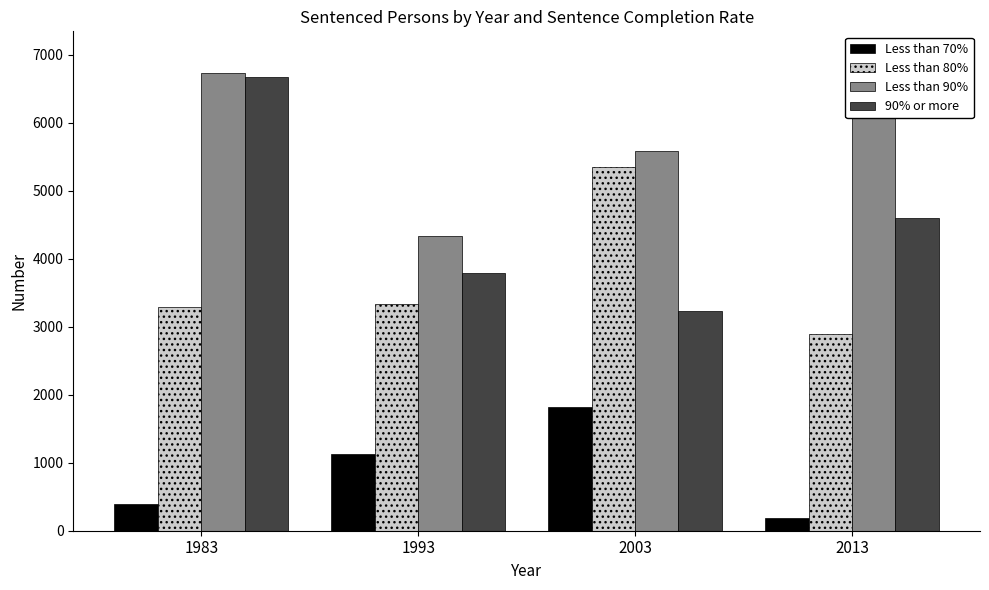

List the series in order of their peak value, highest first.

Less than 90%, 90% or more, Less than 80%, Less than 70%